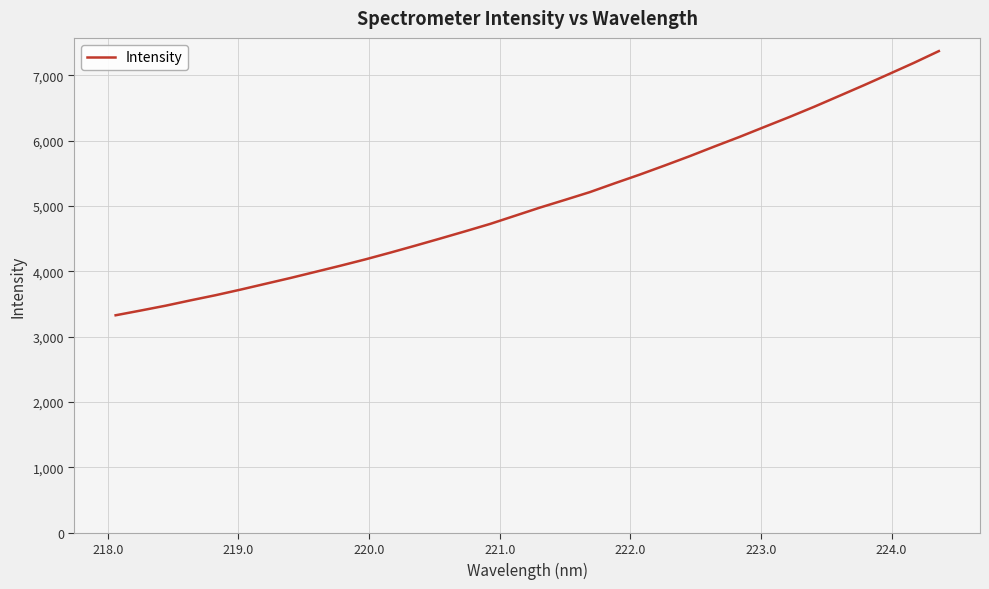

What is the maximum value shown in the chart?

7372.9